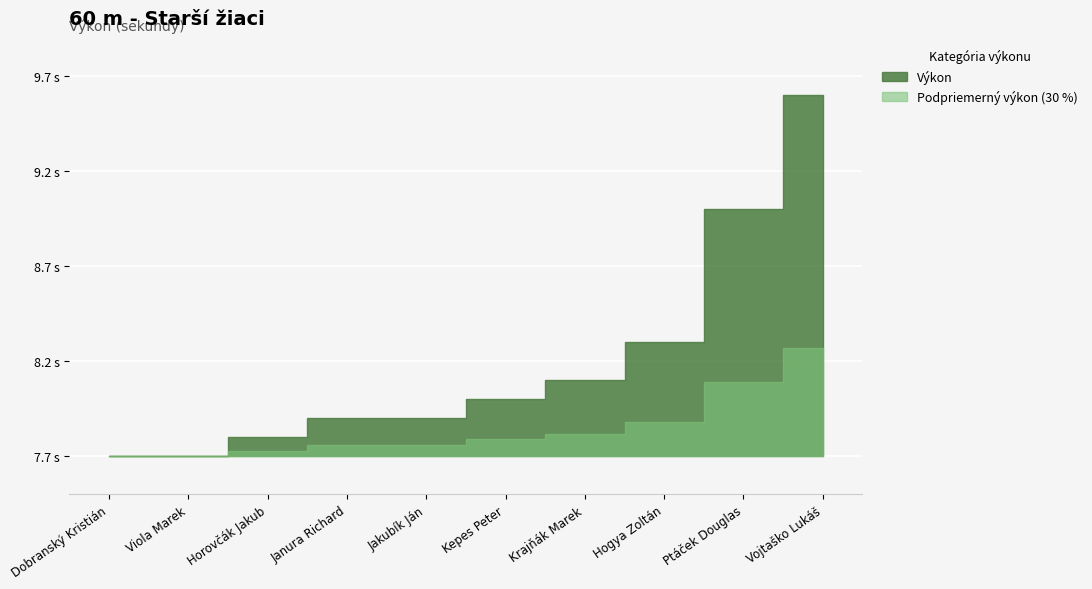

List the labels in order of value, largest first.

Vojtaško Lukáš, Ptáček Douglas, Hogya Zoltán, Krajňák Marek, Kepes Peter, Janura Richard, Jakubík Ján, Horovčák Jakub, Dobranský Kristián, Viola Marek